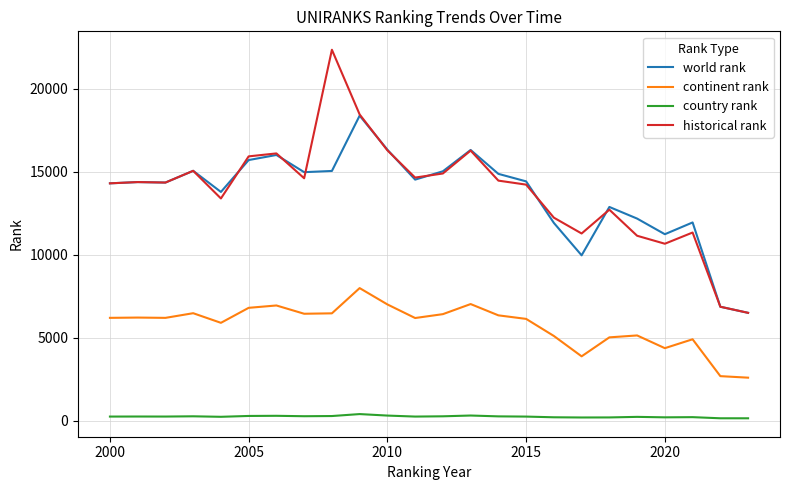

Rank the series by their maximum value, from lowest to highest.

country rank, continent rank, world rank, historical rank